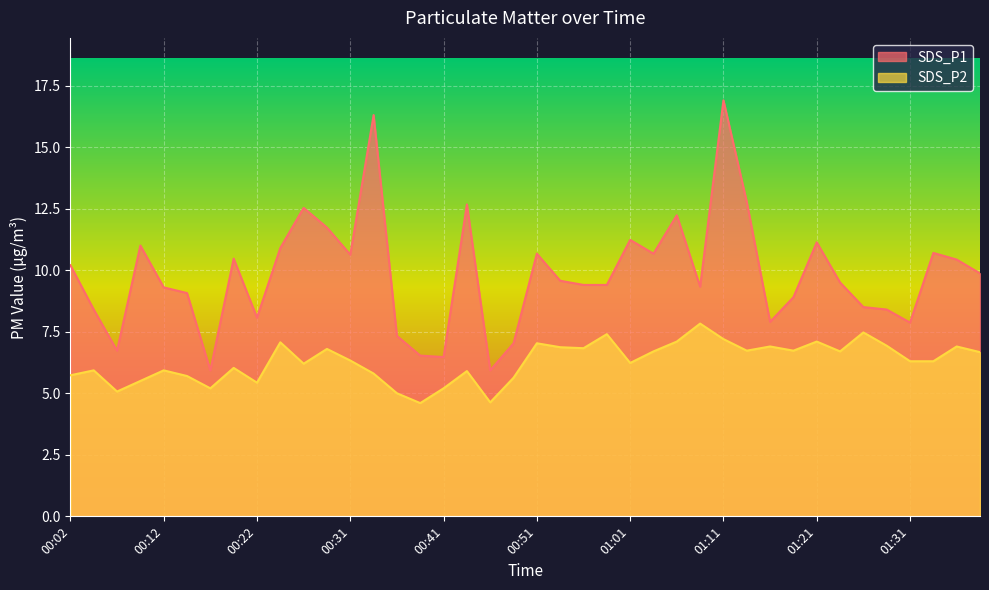

What is the lowest value of the SDS_P2 series?

4.6